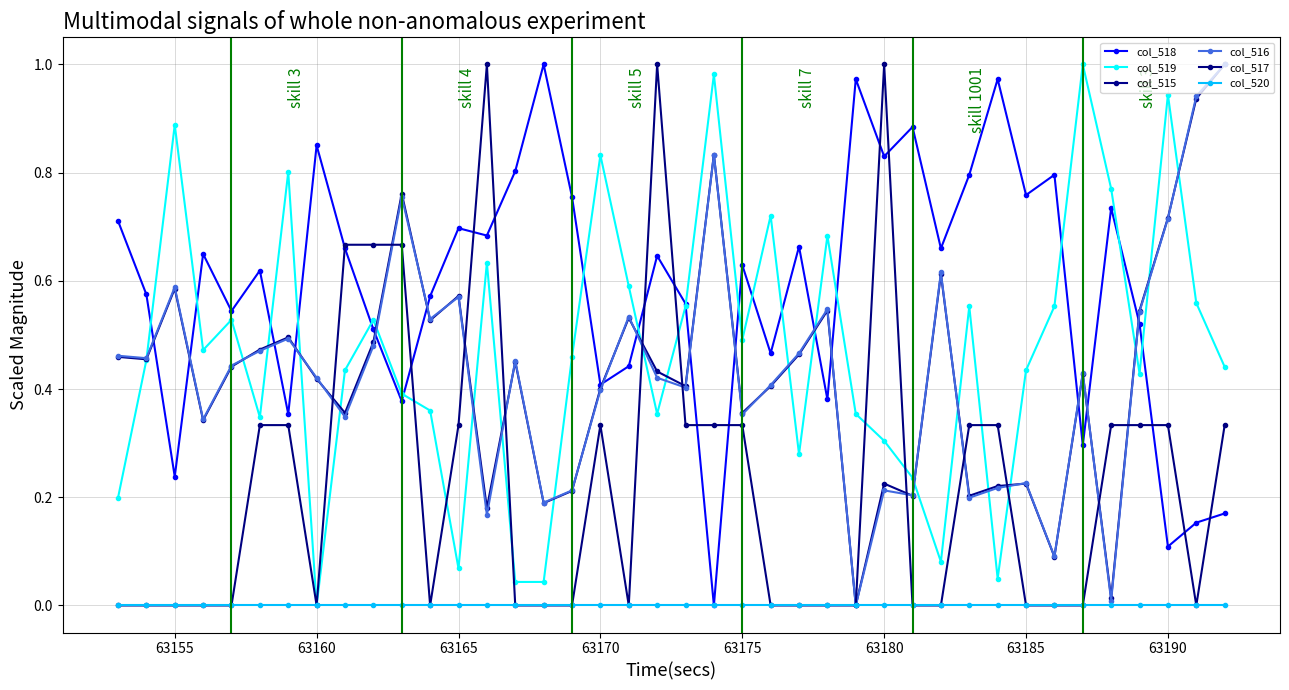

True or false: col_520 and col_515 intersect in this chart.

False